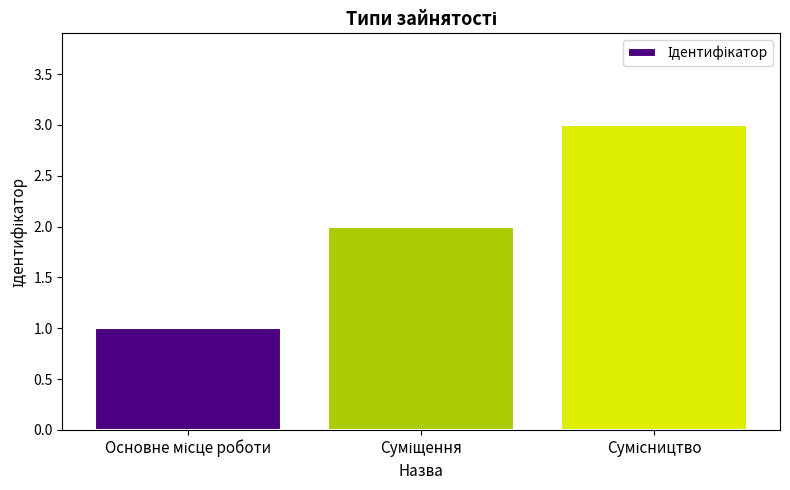

Reading left to right, extract all data points from this chart.

1	2	3